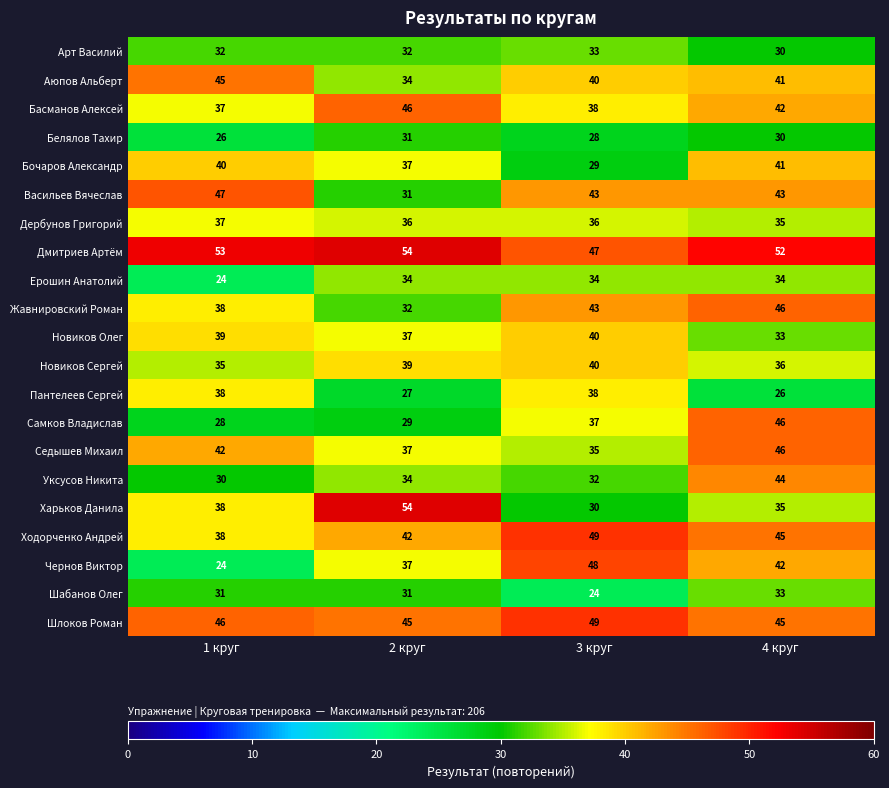

Which series changed the most between 2 круг and 4 круг?

Харьков Данила